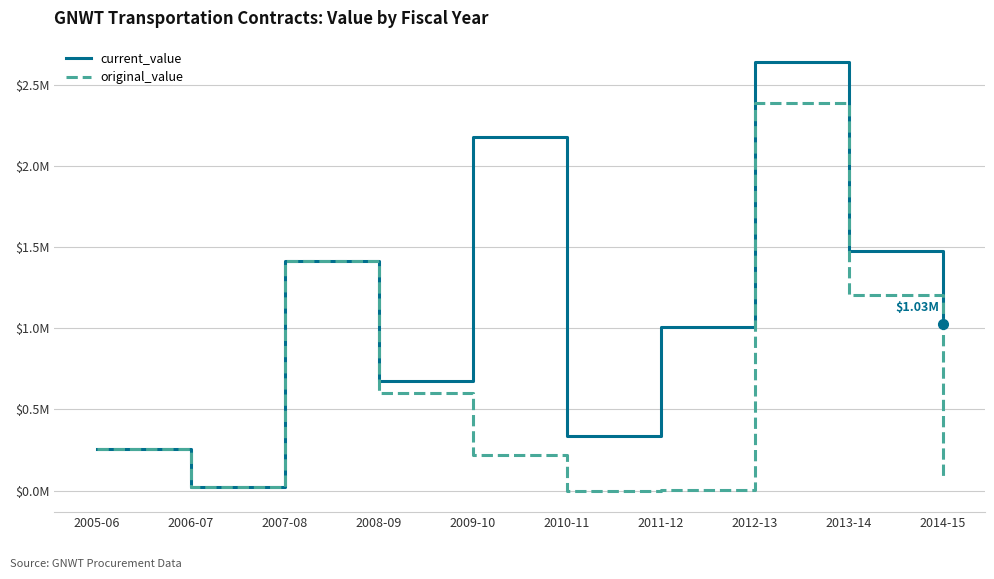

Is the value of original_value at 2014-15 greater than the value of current_value at 2005-06?

No